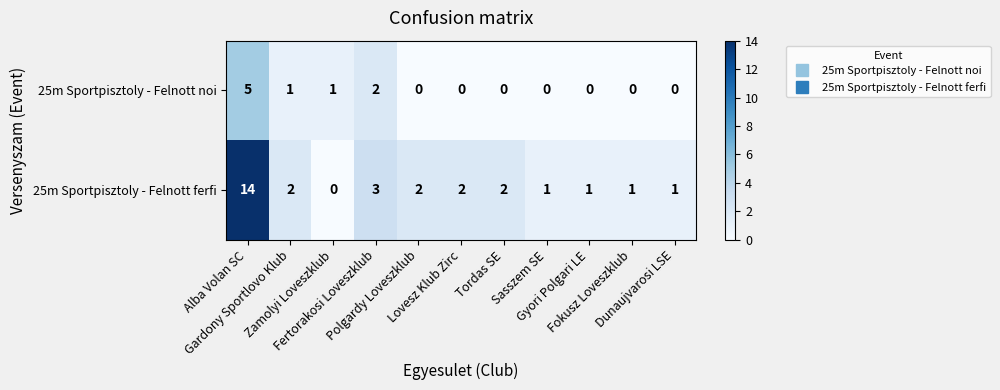

Count the 25m Sportpisztoly - Felnott noi values in the range 0 to 1.

9